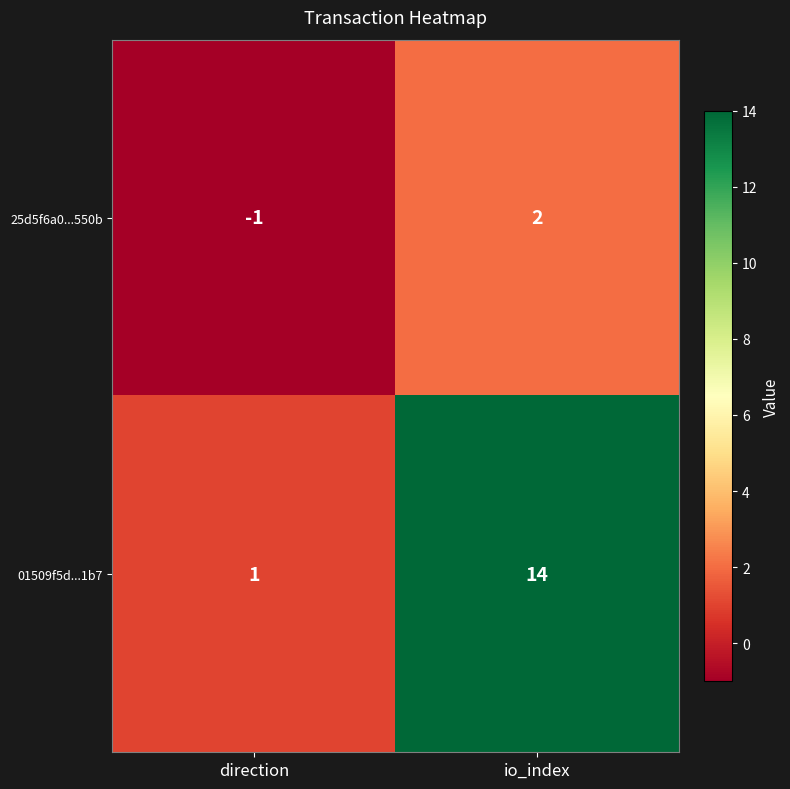

At direction, list the series in order from largest to smallest.

01509f5d...1b7, 25d5f6a0...550b